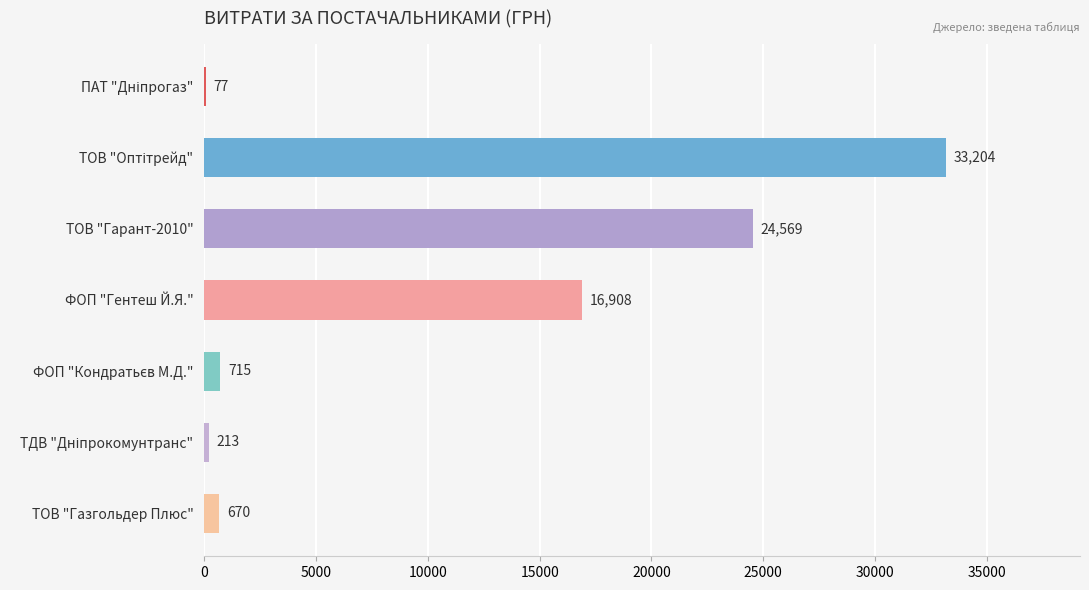

What is the sum of all values?

76356.0